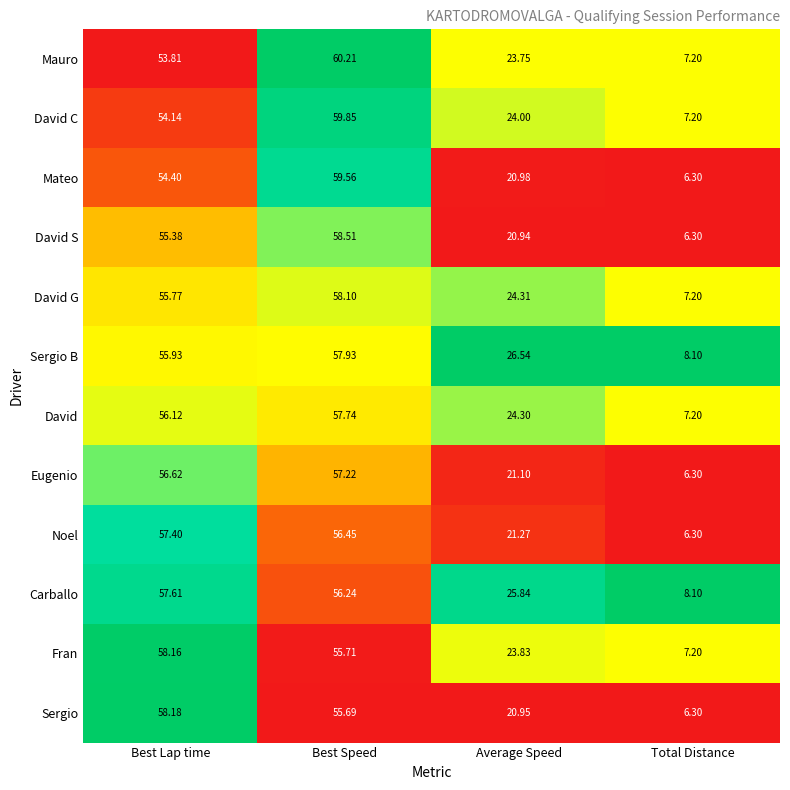

Which series has the largest total across all categories?

Sergio B